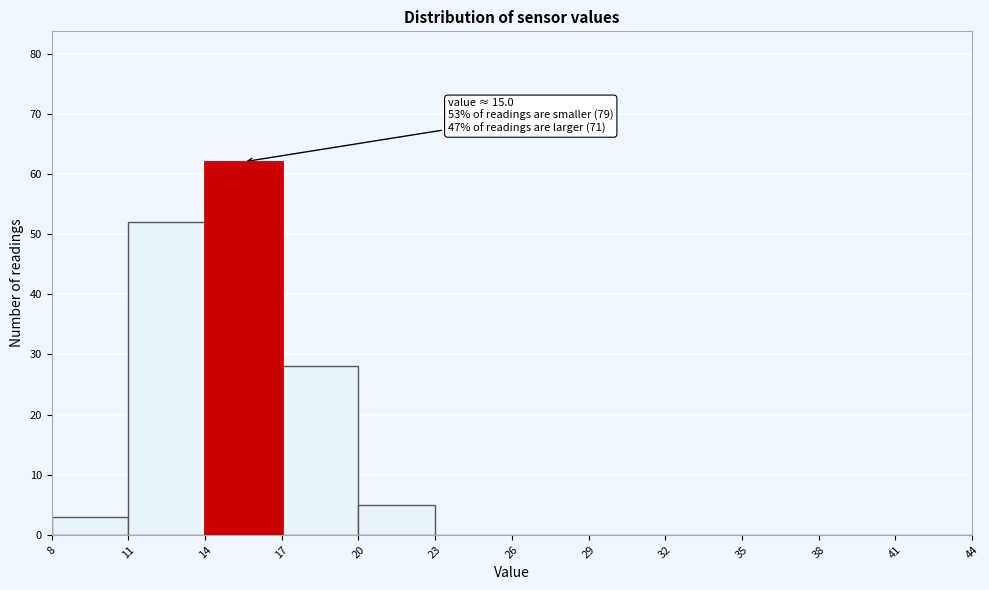

Which range on the x-axis has the tallest bar?

14 to 17